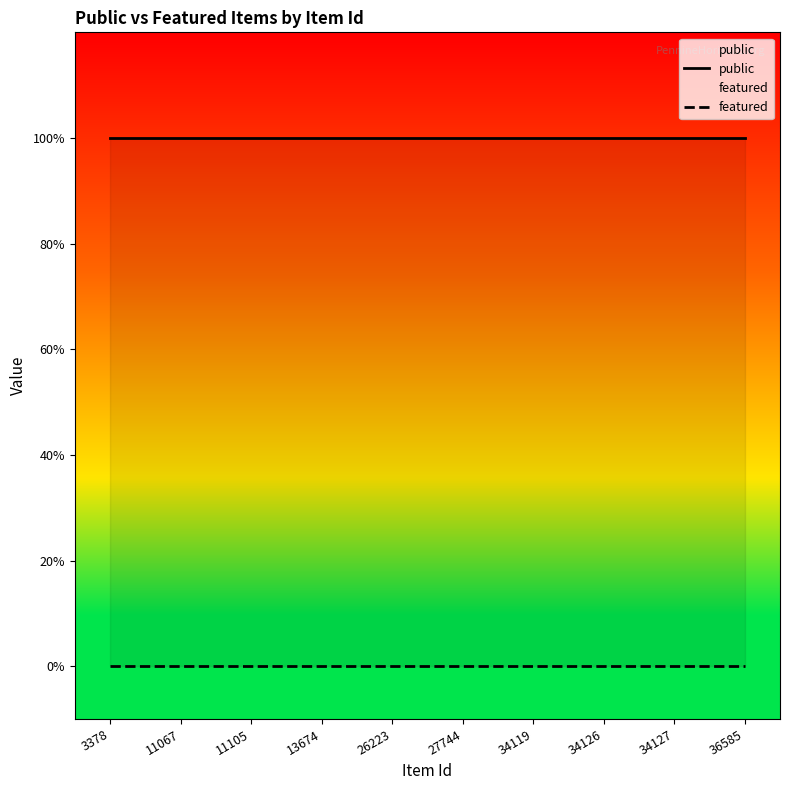

Which category has the lowest value in the public series?

3378